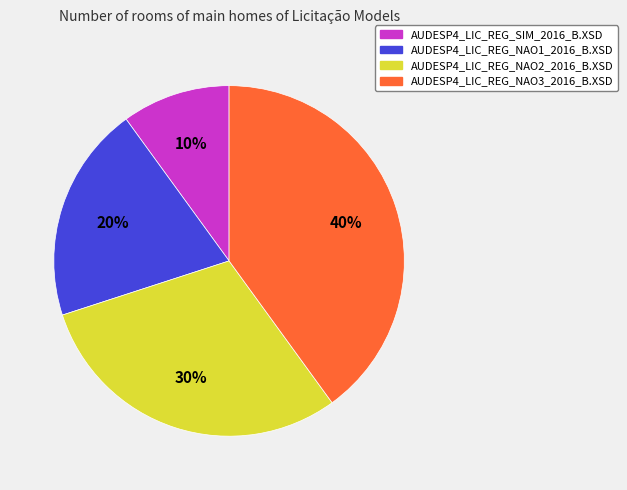

How many slices are in this pie chart?

4